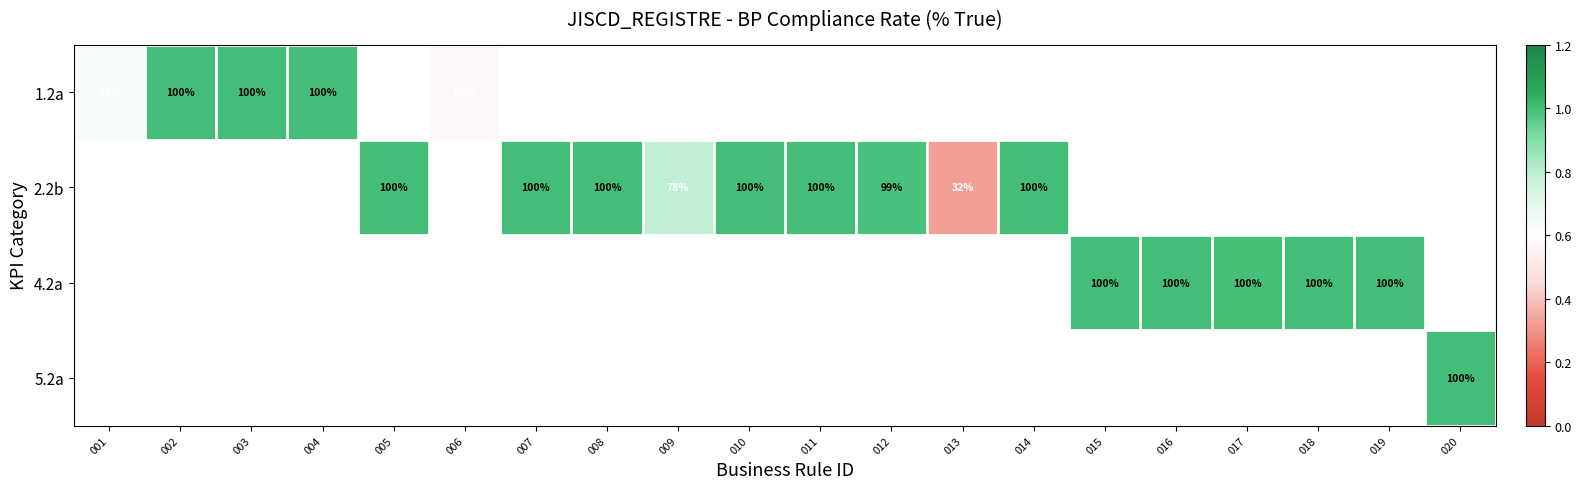

Read the 4.2a value at 019.

1.0